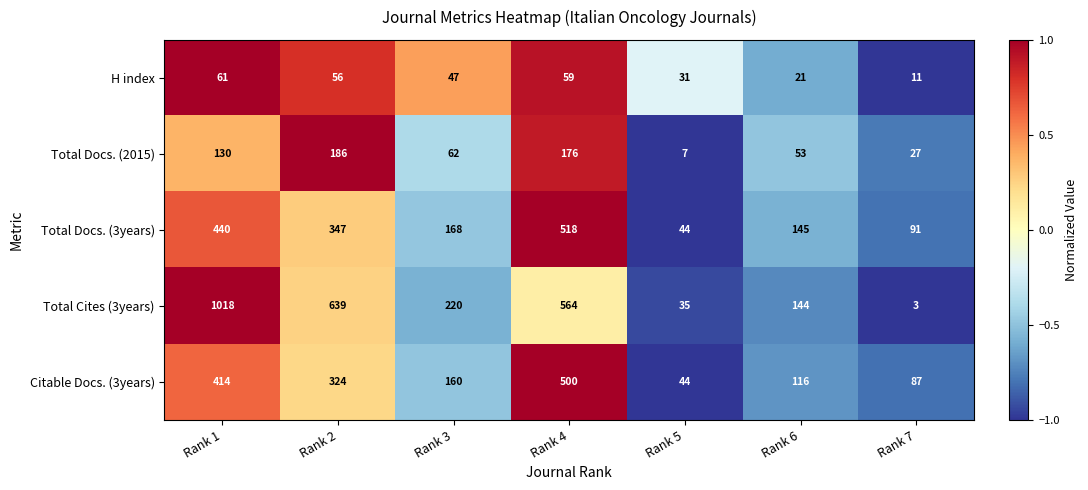

How many data points does each series have?

7